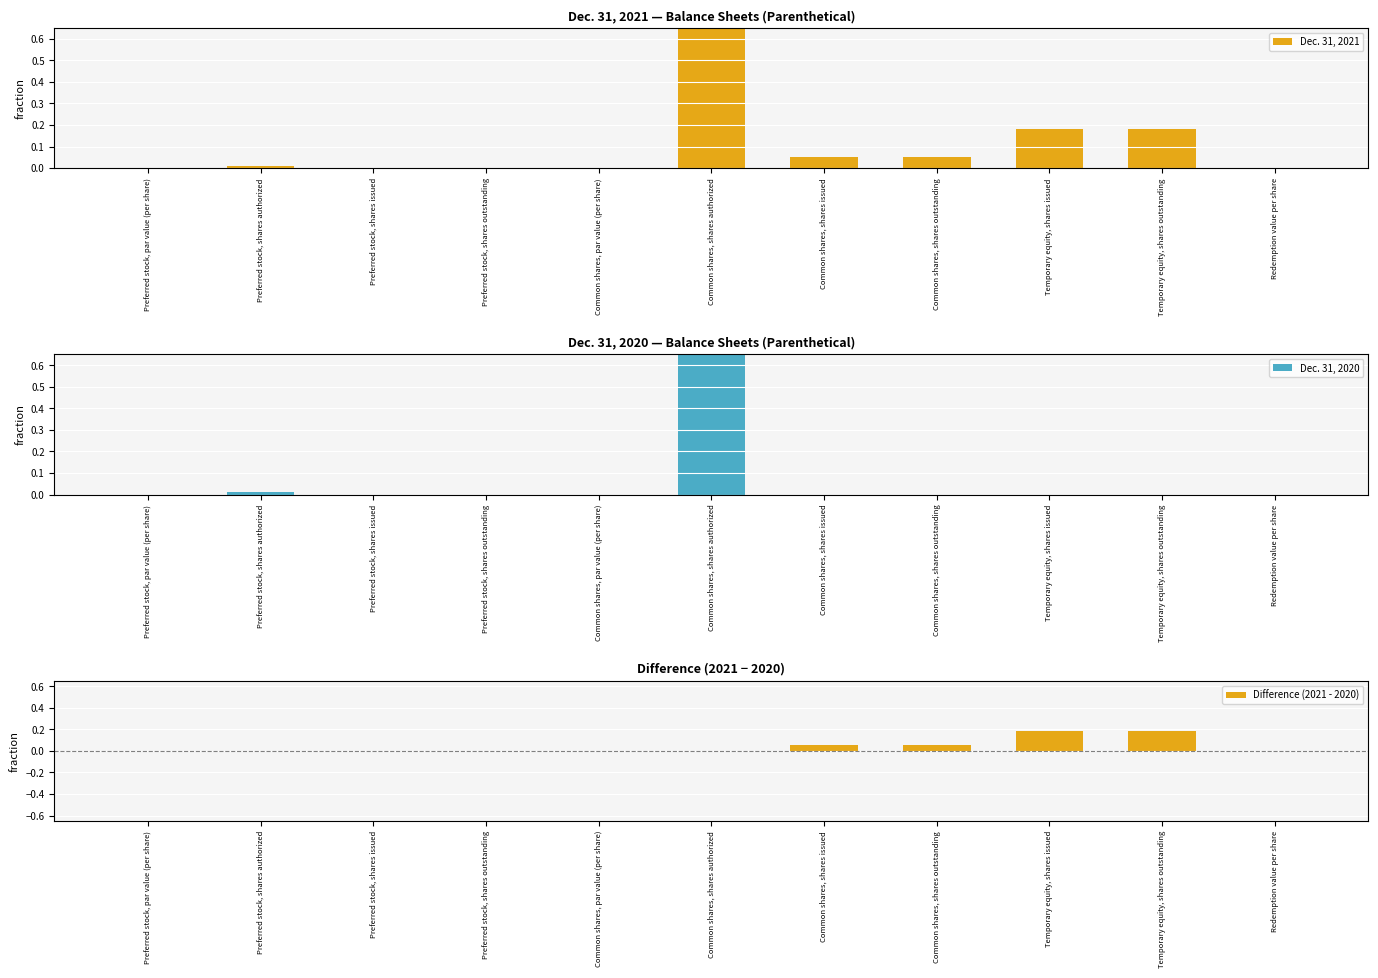

Reading left to right, list all the values displayed in this chart.

Dec. 31, 2021: 0.0	0.0	0.0	0.0	0.0	1.0	0.1	0.1	0.2	0.2	0.0
Dec. 31, 2020: 0.0	0.0	0.0	0.0	0.0	1.0	0.0	0.0	0.0	0.0	0.0
Difference (2021 - 2020): 0.0	0.0	0.0	0.0	0.0	0.0	0.1	0.1	0.2	0.2	0.0